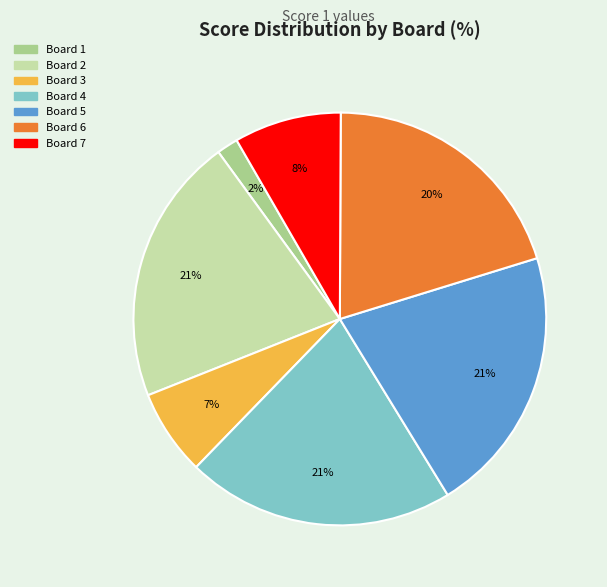

Which has a higher value, Board 7 or Board 2?

Board 2